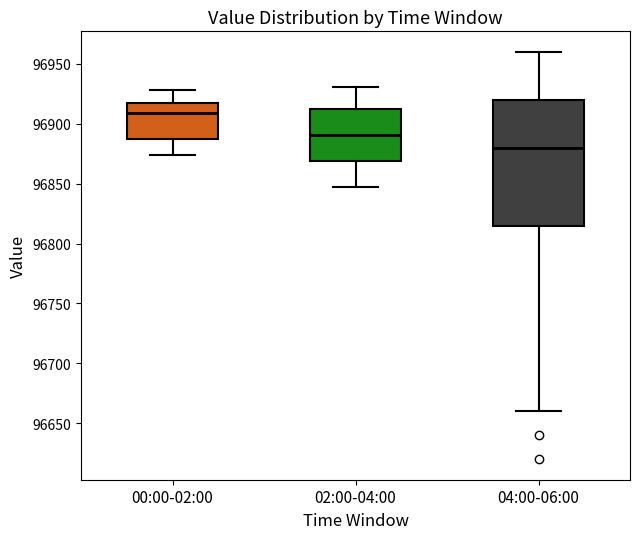

Comparing the boxes themselves (not the whiskers), which one is the tallest?

04:00-06:00